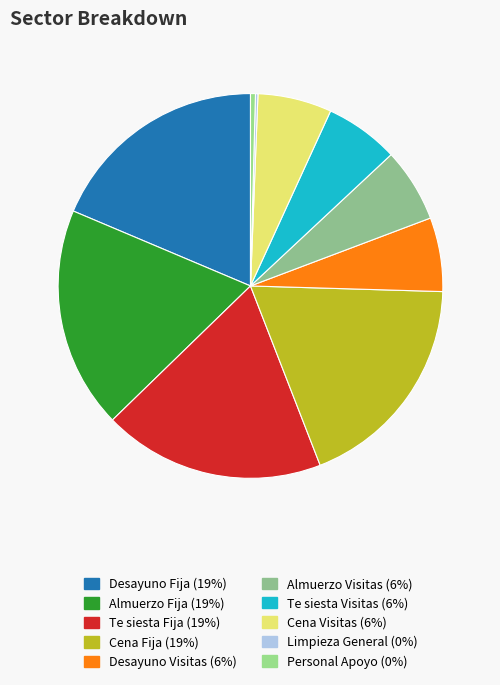

How many slices are in this pie chart?

10